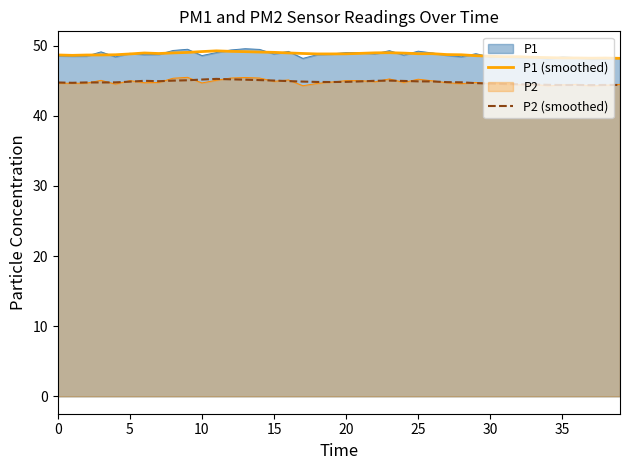

What is the difference between the second highest and second lowest values in the P2 (smoothed) series?

0.8